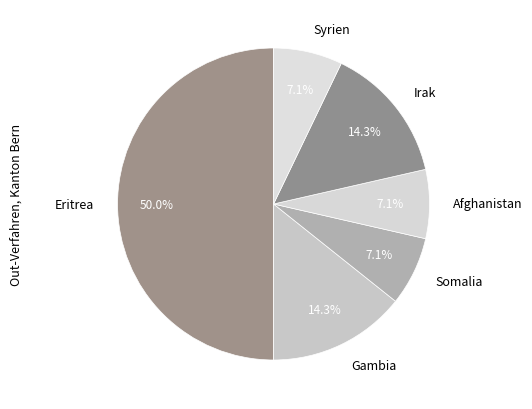

Is Afghanistan the majority of the pie?

No